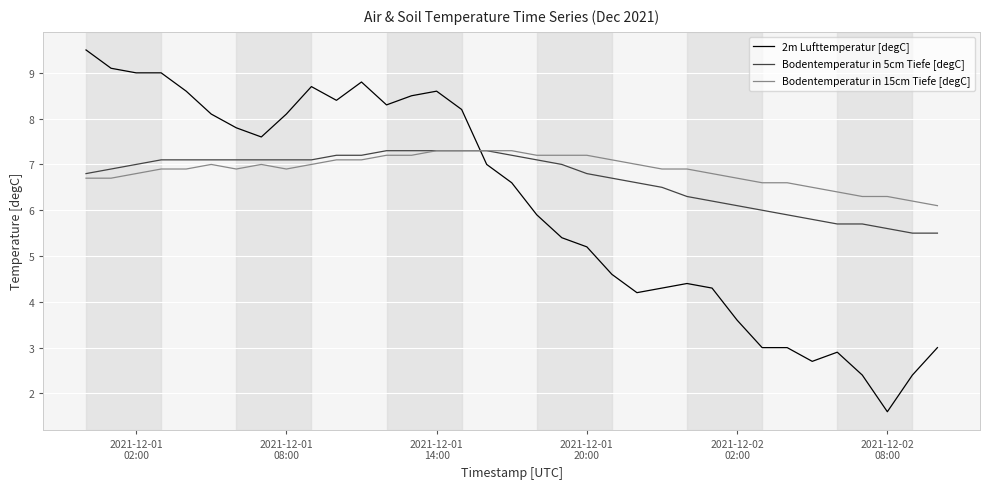

How many lines are shown in the chart?

3